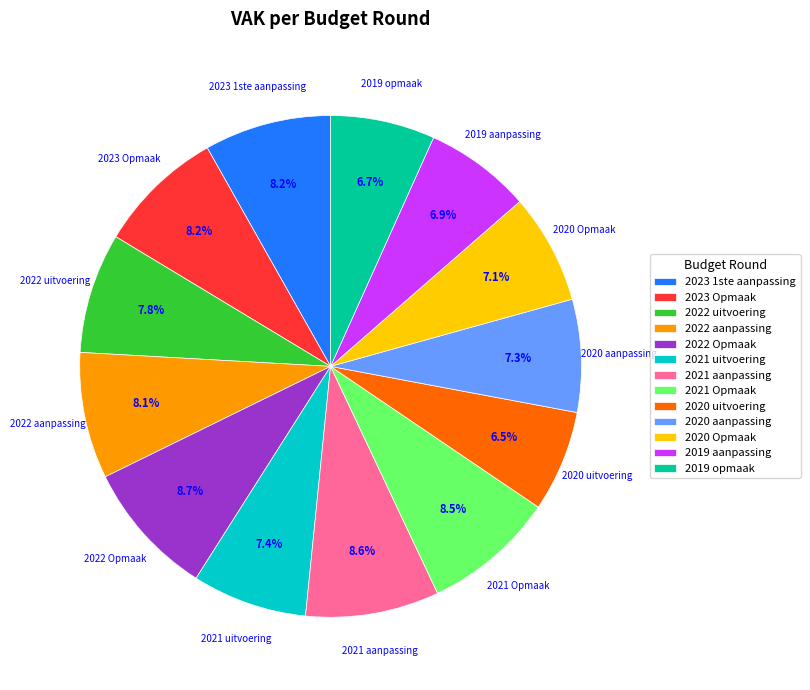

What portion of the pie excludes 2021 aanpassing?

91.4%